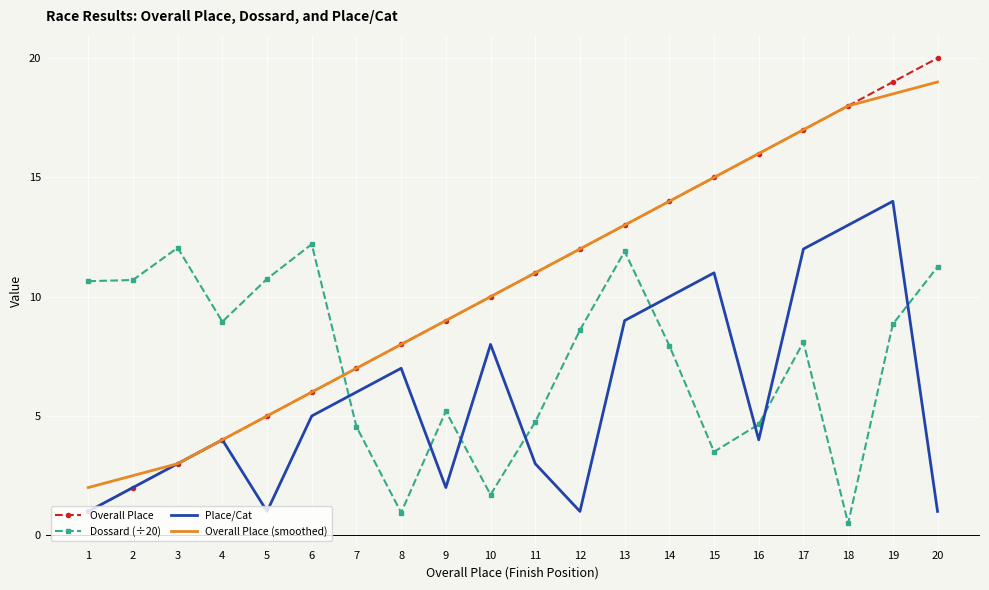

What is the spread (max minus min) of values at 12?

11.0